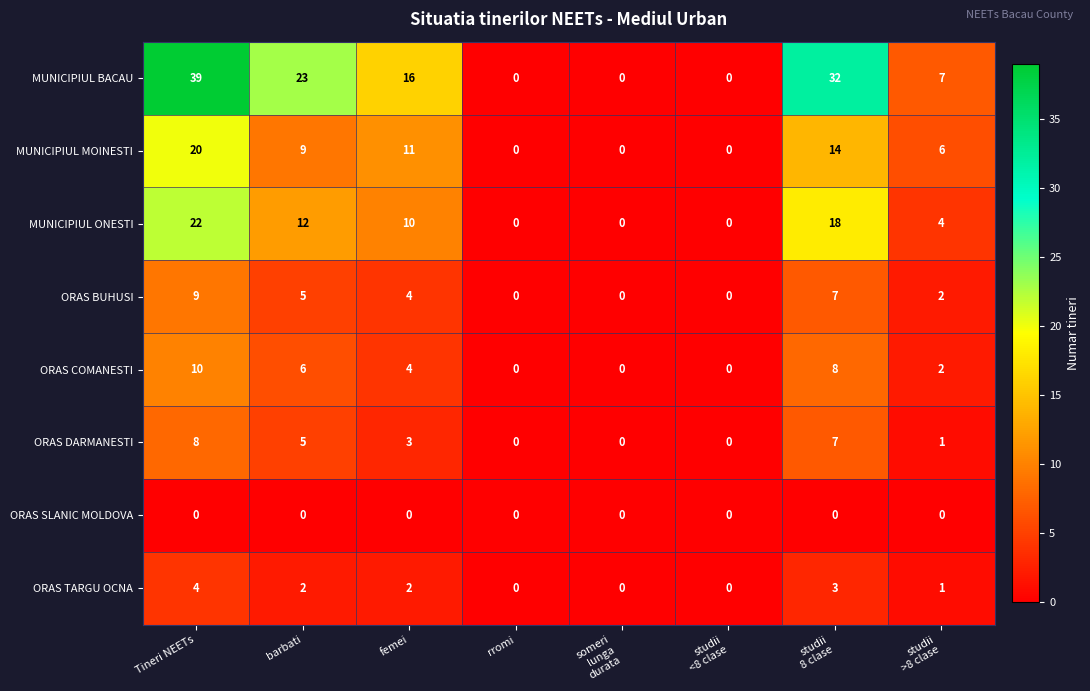

What is the difference between the maximum and second lowest values in the ORAS COMANESTI series?

10